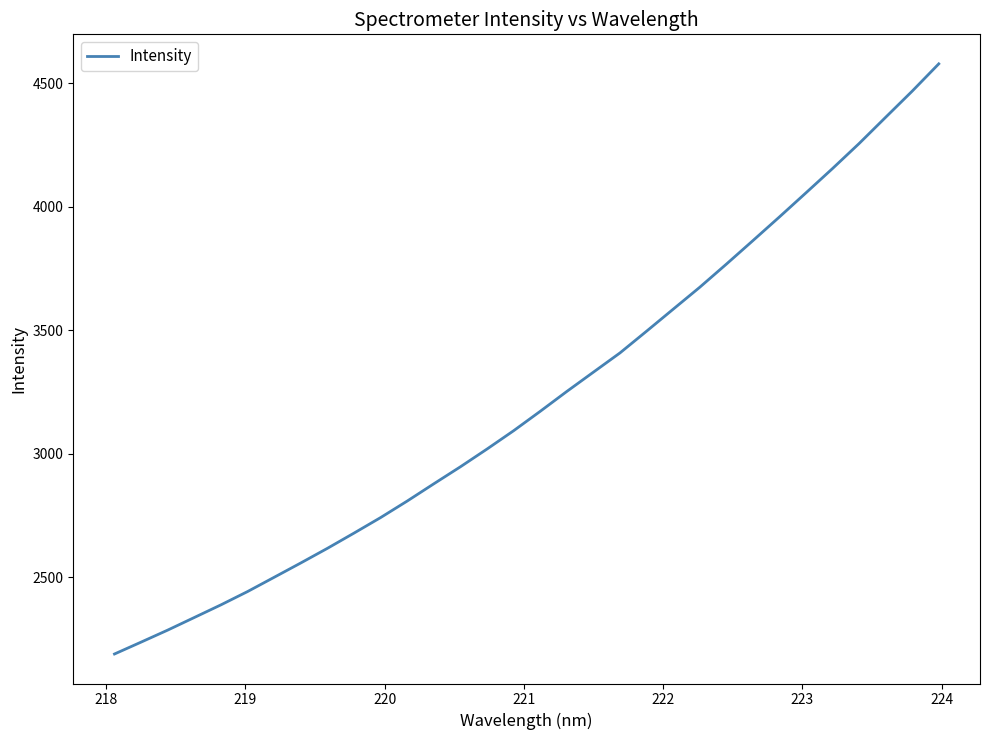

What is the difference between the maximum and minimum values?

2387.6